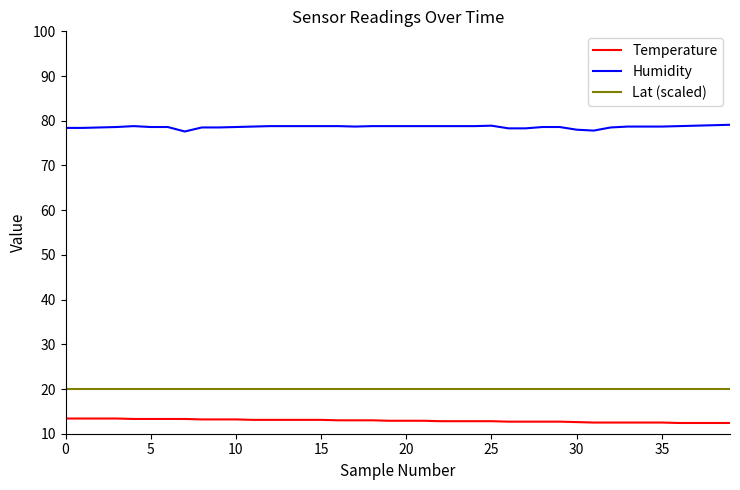

What is the difference between the maximum and minimum values in the Temperature series?

1.0